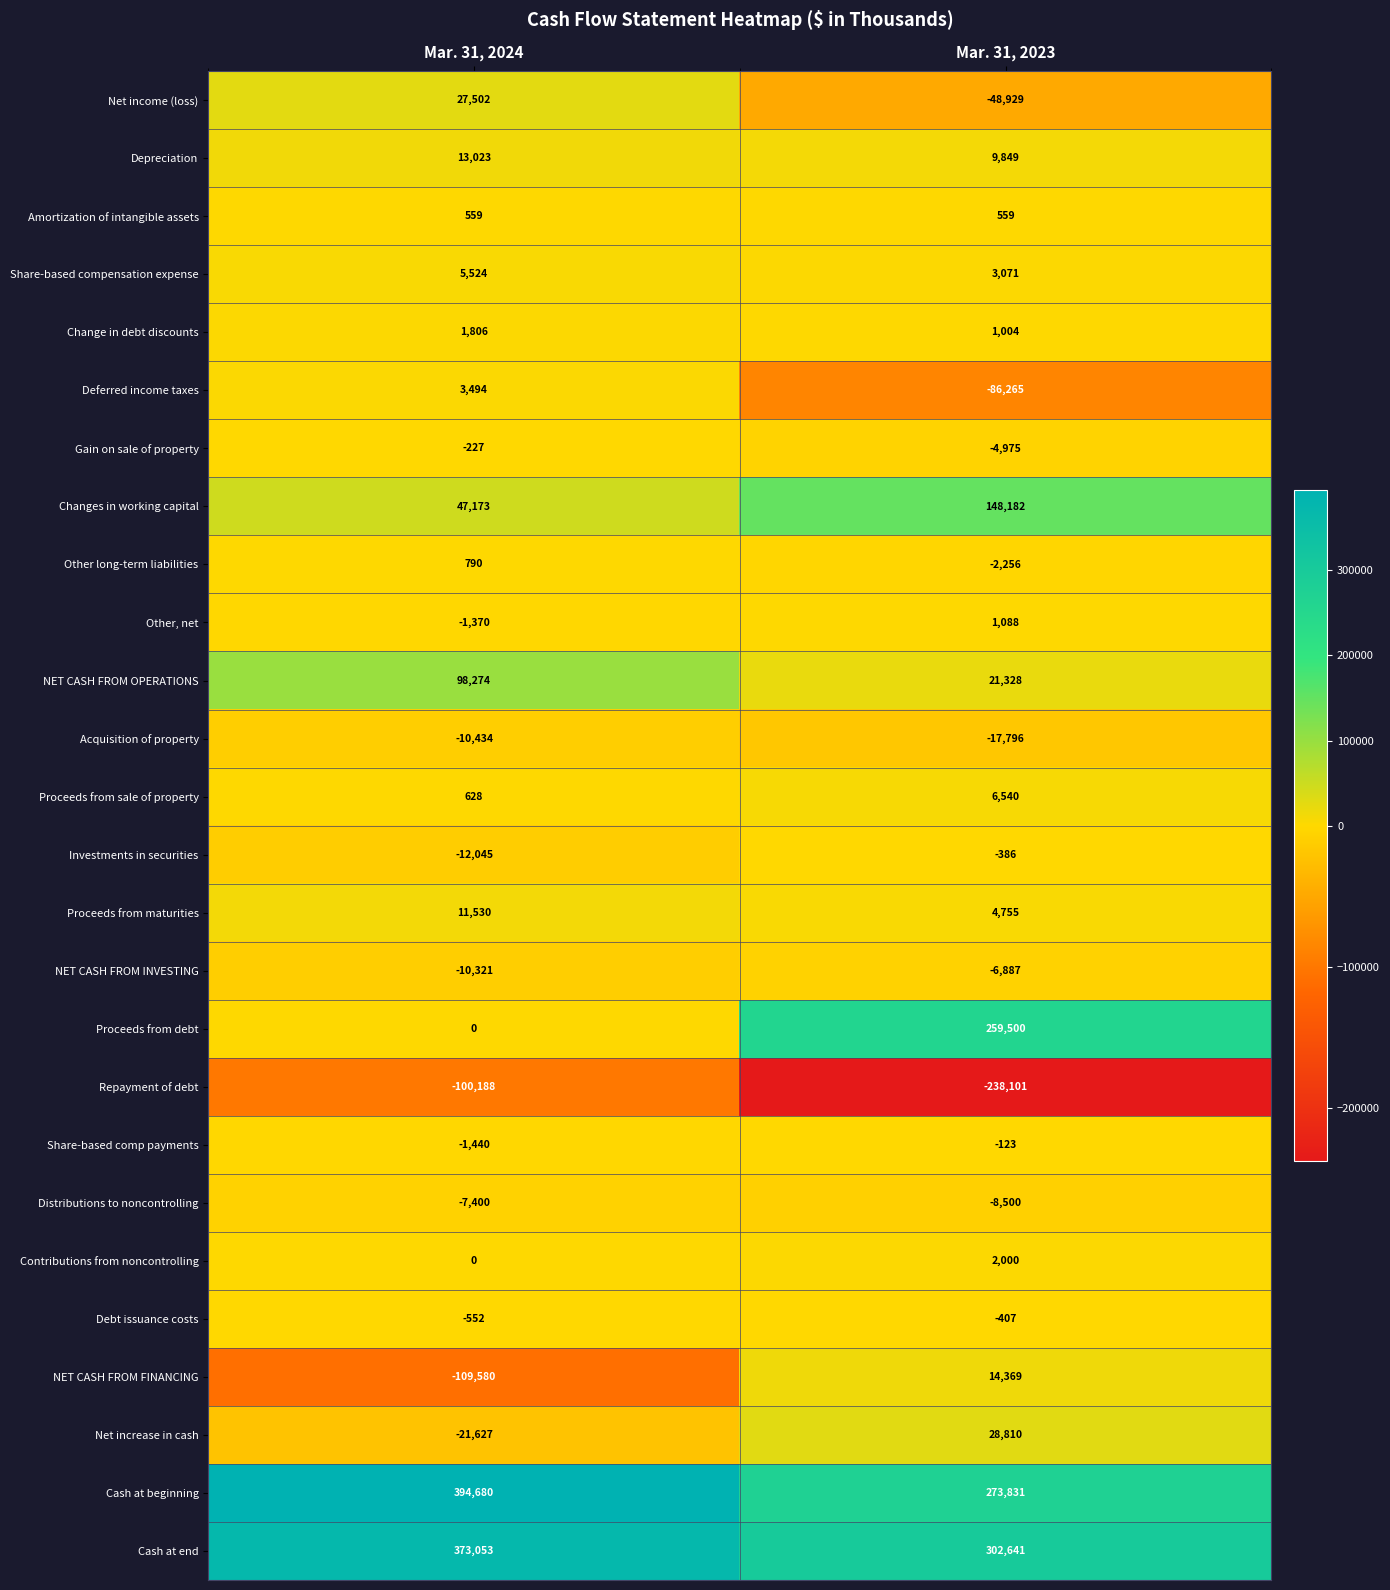

What is the maximum value for Deferred income taxes?

3494